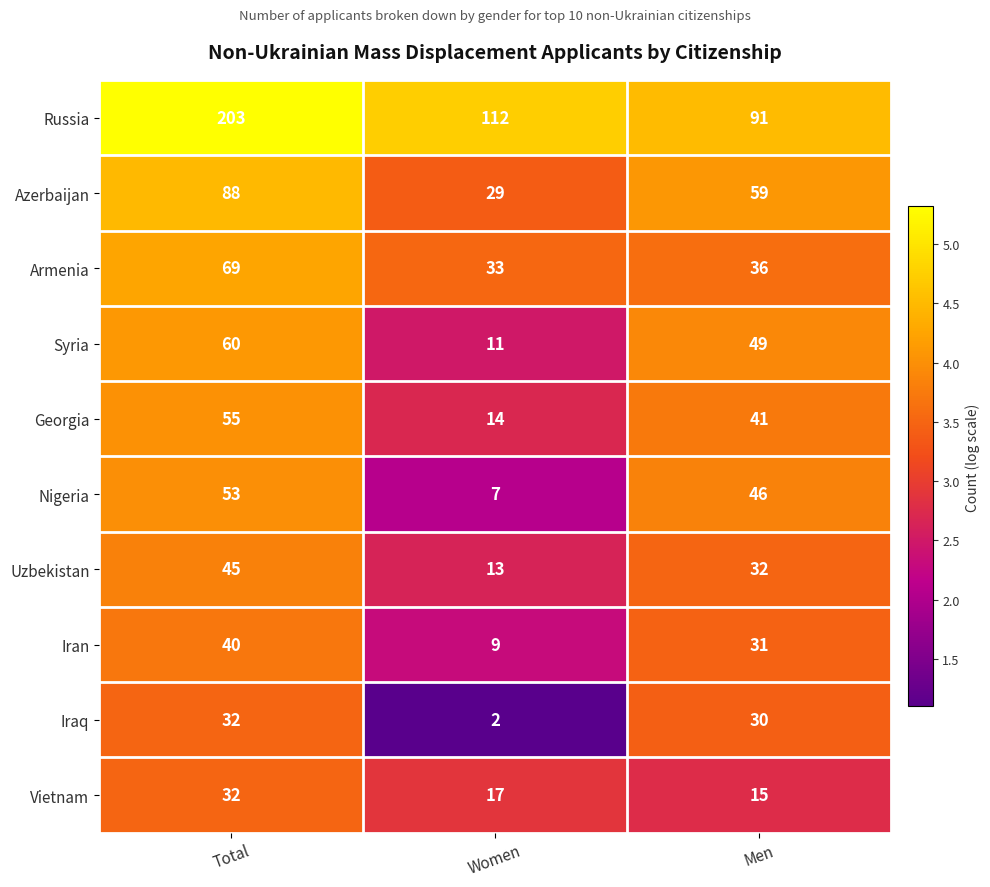

The value of Armenia at Men is 36. True or false?

True